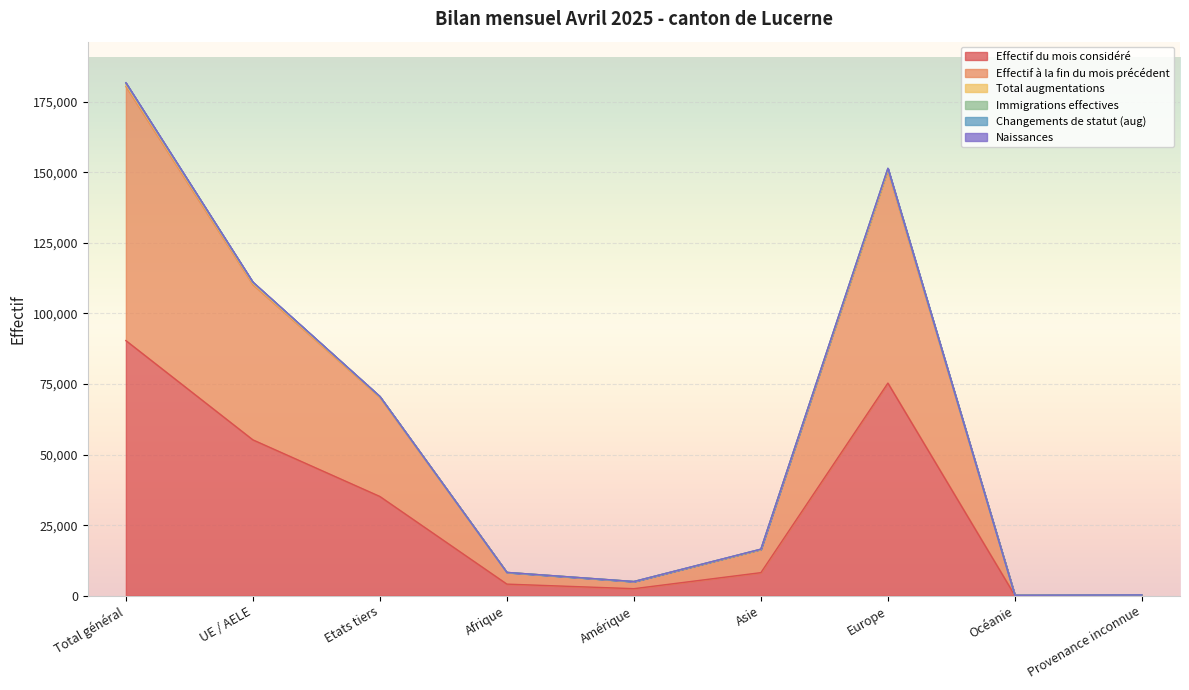

The Effectif du mois considéré series shows 2505 at Amérique. True or false?

True